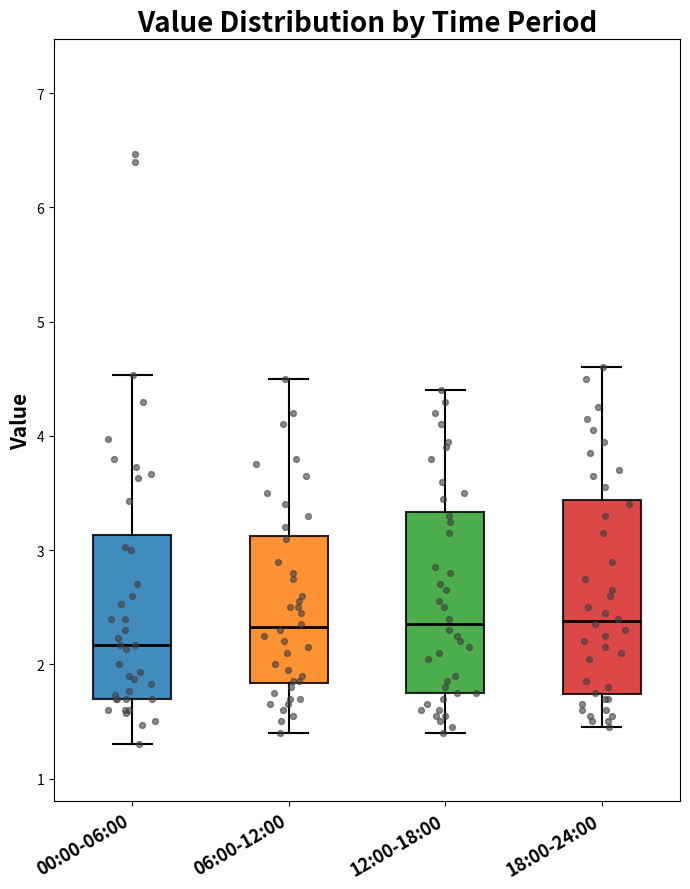

Which box has the lowest median line?

00:00-06:00